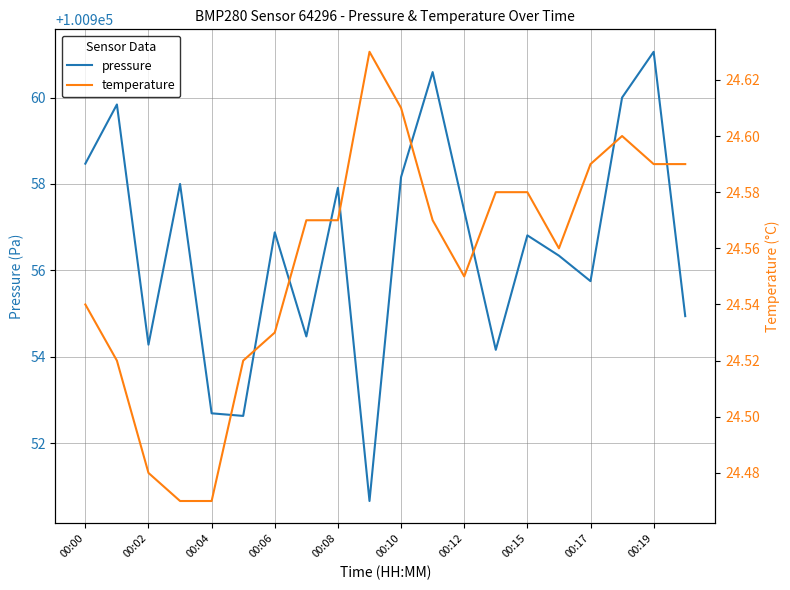

Reading left to right, extract all data points from this chart.

pressure: 100958.5	100959.8	100954.3	100958.0	100952.7	100952.6	100956.9	100954.5	100957.9	100950.7	100958.2	100960.6	100957.4	100954.2	100956.8	100956.3	100955.8	100960.0	100961.1	100954.9
temperature: 24.5	24.5	24.5	24.5	24.5	24.5	24.5	24.6	24.6	24.6	24.6	24.6	24.6	24.6	24.6	24.6	24.6	24.6	24.6	24.6